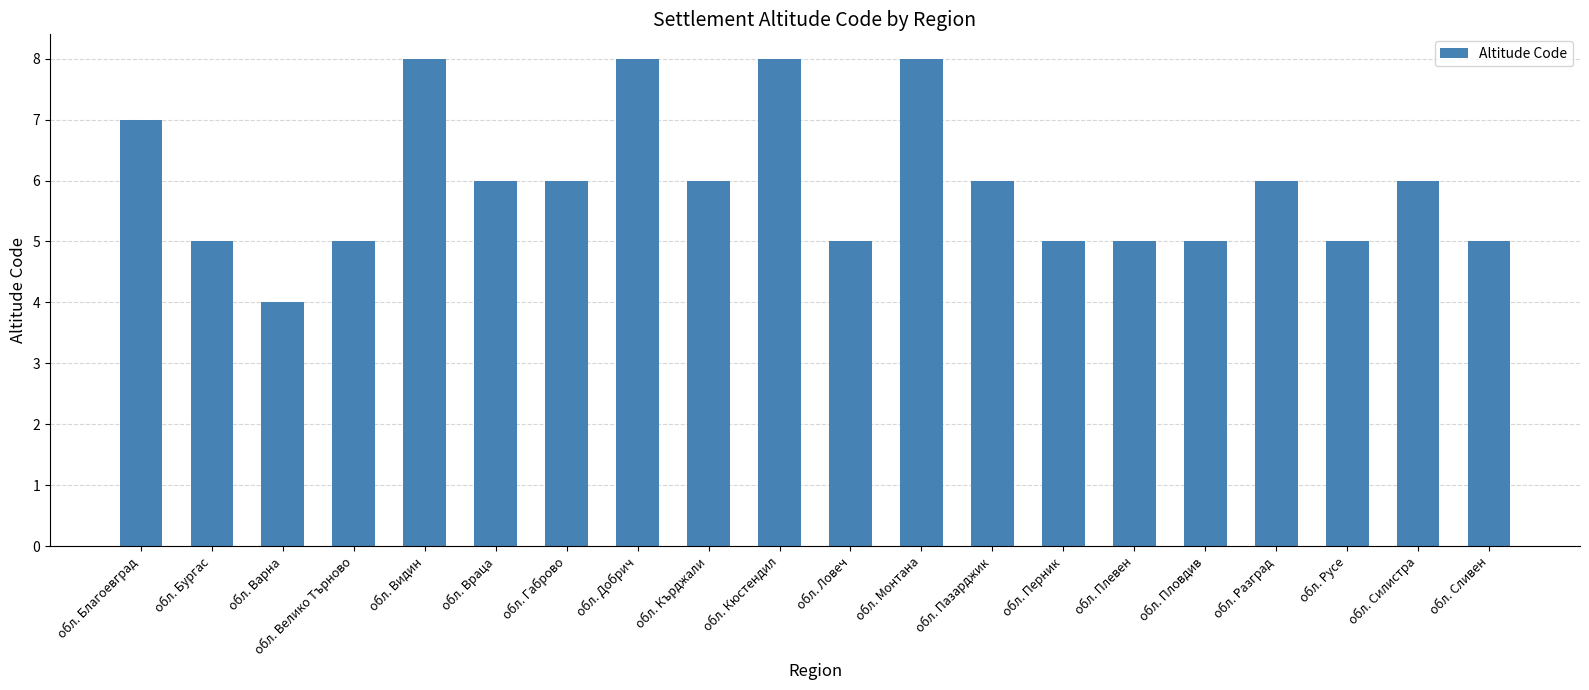

How many data points does each series have?

20